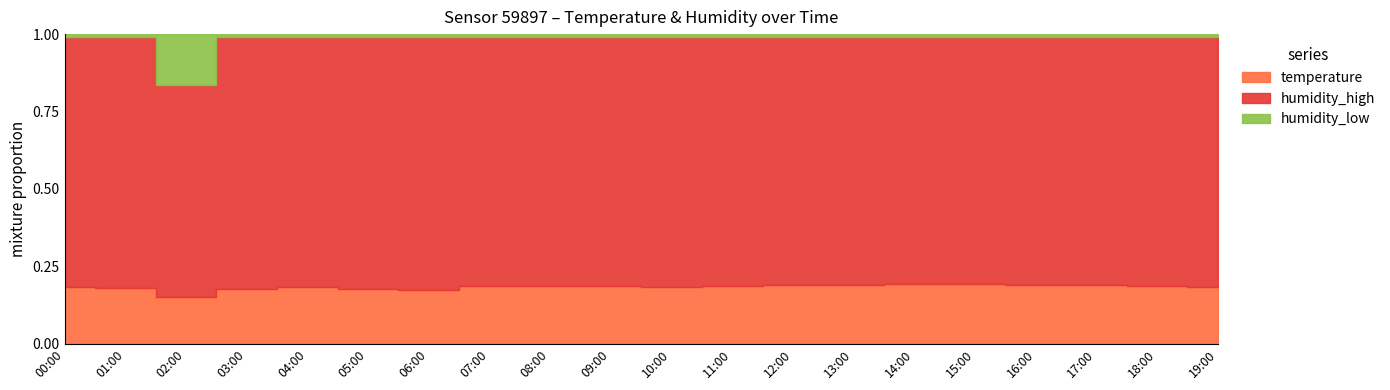

Where is temperature nearest to the value 22?

01:00